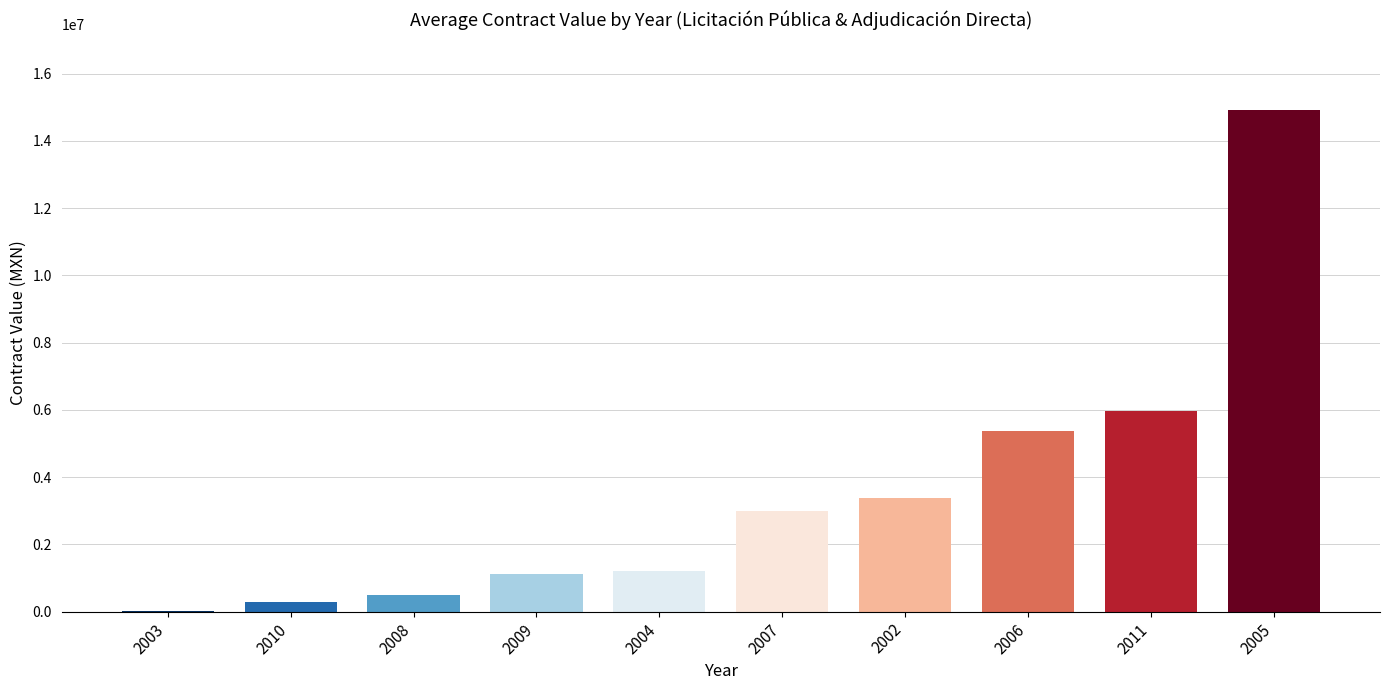

What is the greatest value displayed?

14932231.3